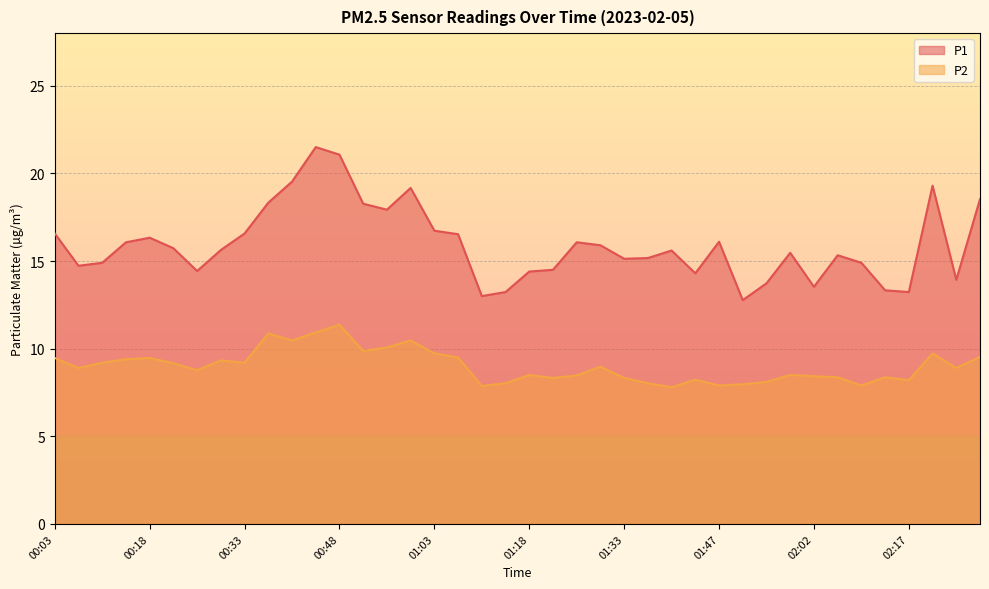

True or false: P2 and P1 cross at least once.

False